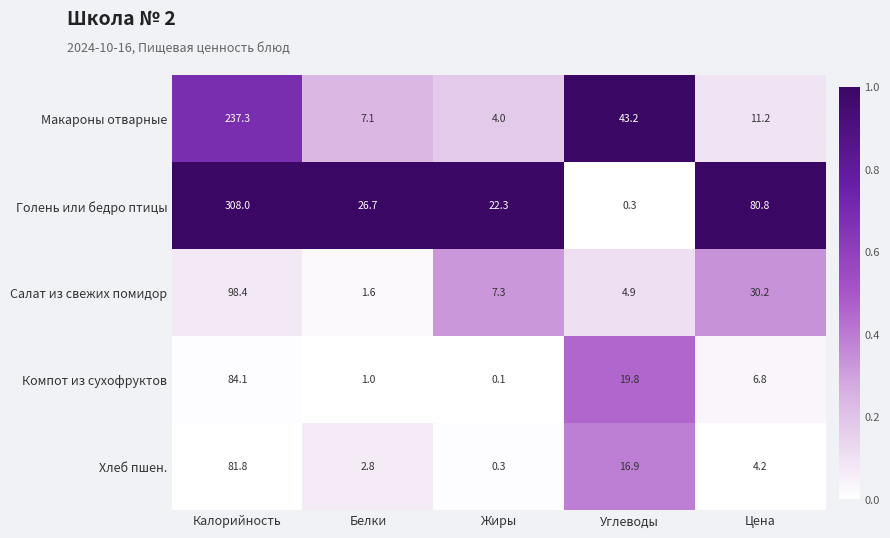

Which label corresponds to the smallest value in the chart?

Жиры